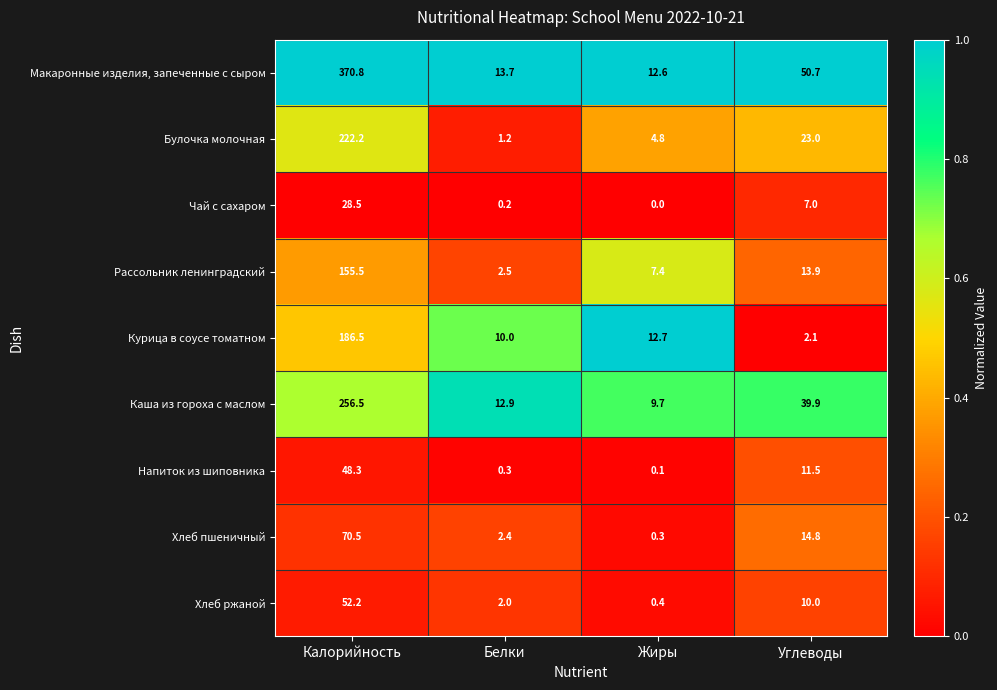

Which series changed the most between Калорийность and Углеводы?

Макаронные изделия, запеченные с сыром